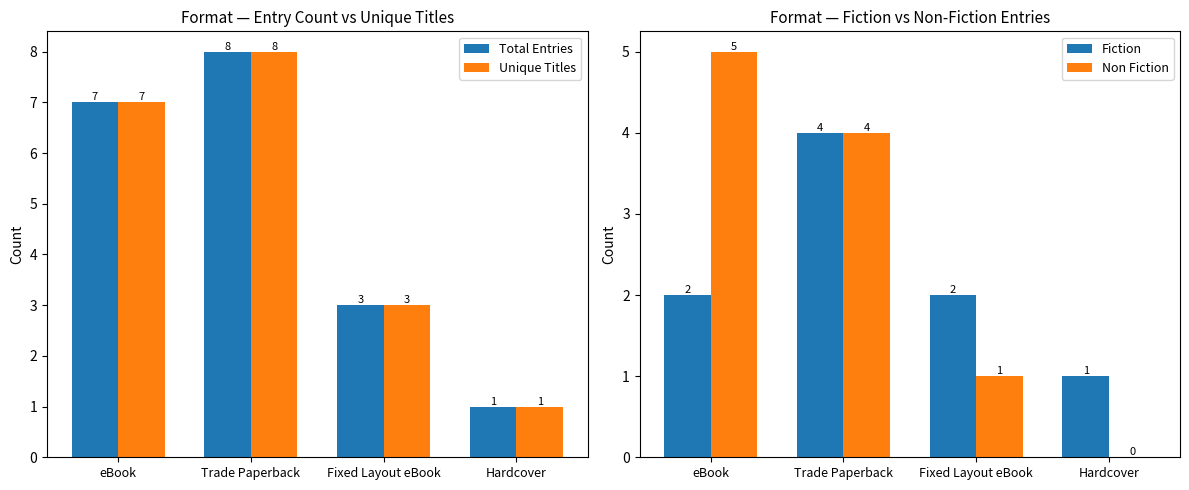

At which category is the sum across all series the highest?

Trade Paperback